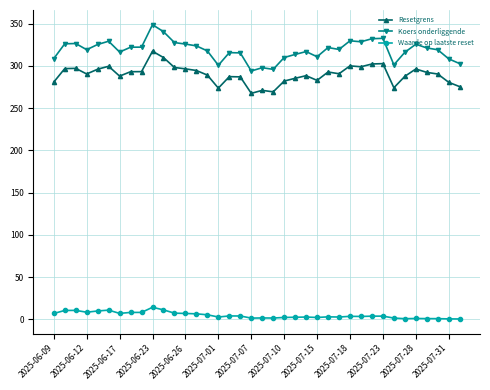

What is the difference between the second highest and minimum values in the Koers onderliggende series?

46.5